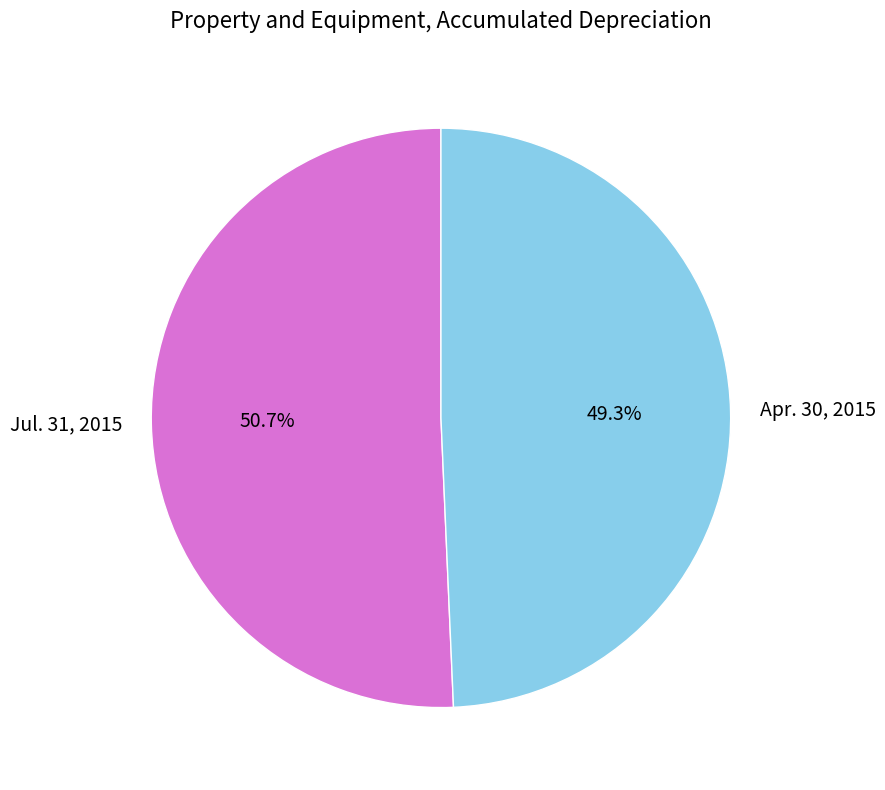

To the nearest percent, what is the combined percentage of Apr. 30, 2015 and Jul. 31, 2015?

100%